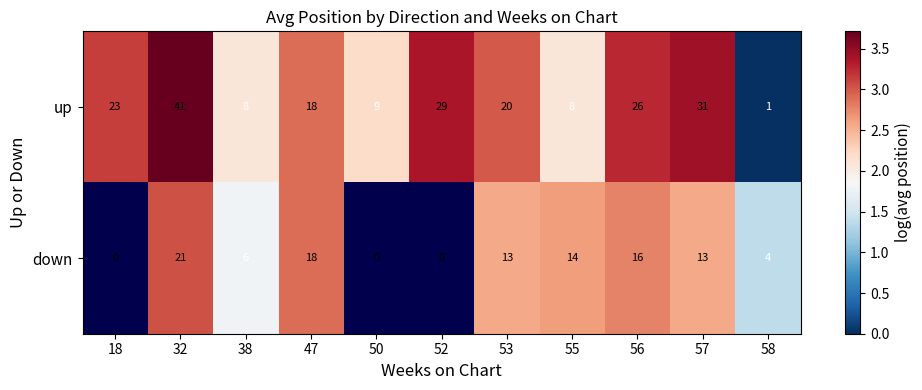

Where does the up series first go above 20?

18